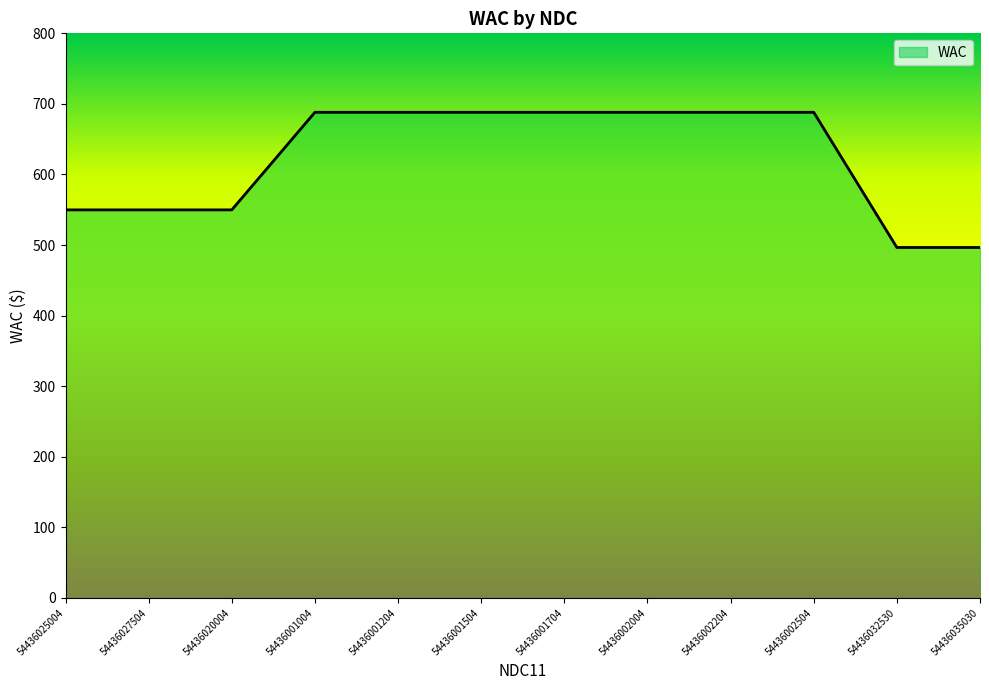

The chart shows a value of 1103.4 at 54436002204. True or false?

False